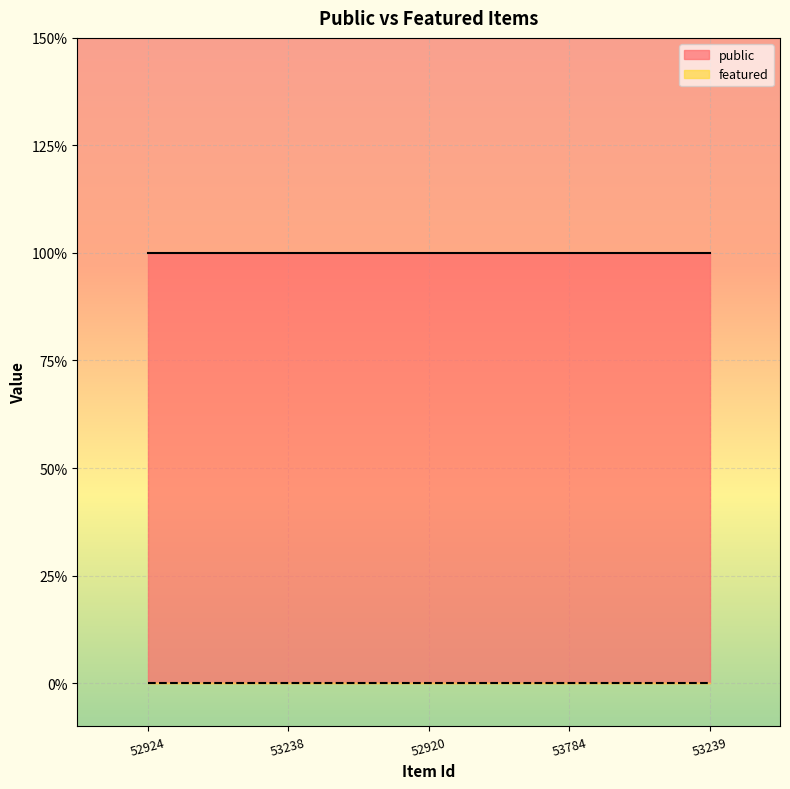

What is the total value across all series at 52920?

1